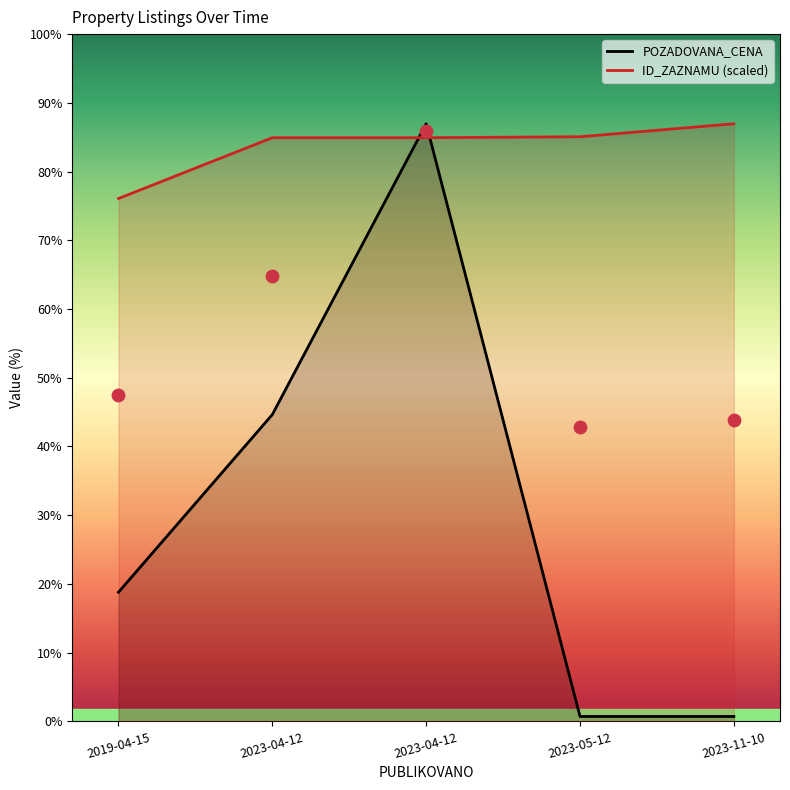

Is the value of ID_ZAZNAMU at 2019-04-15 greater than the value of POZADOVANA_CENA at 2023-05-12?

Yes